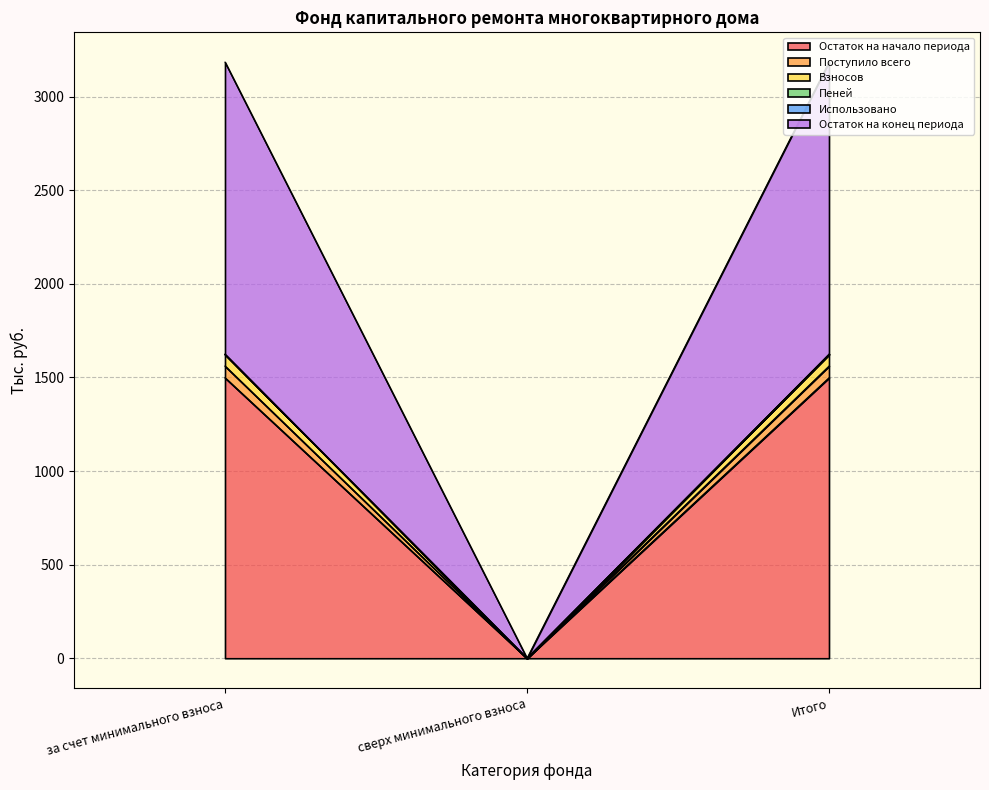

At how many categories does at least one series exceed 353?

2